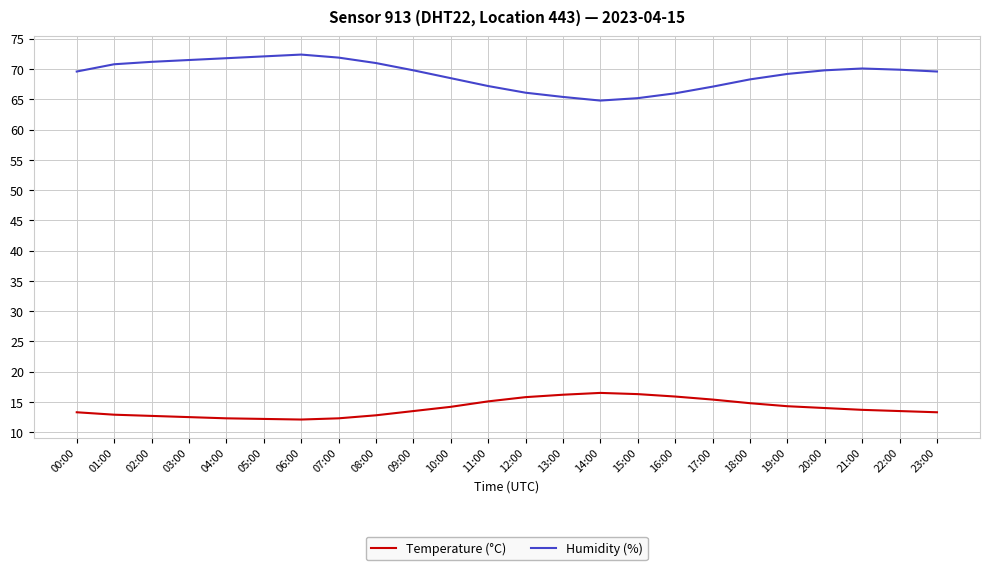

What is the sum of the Temperature (°C) values at 16:00 and 14:00?

32.4